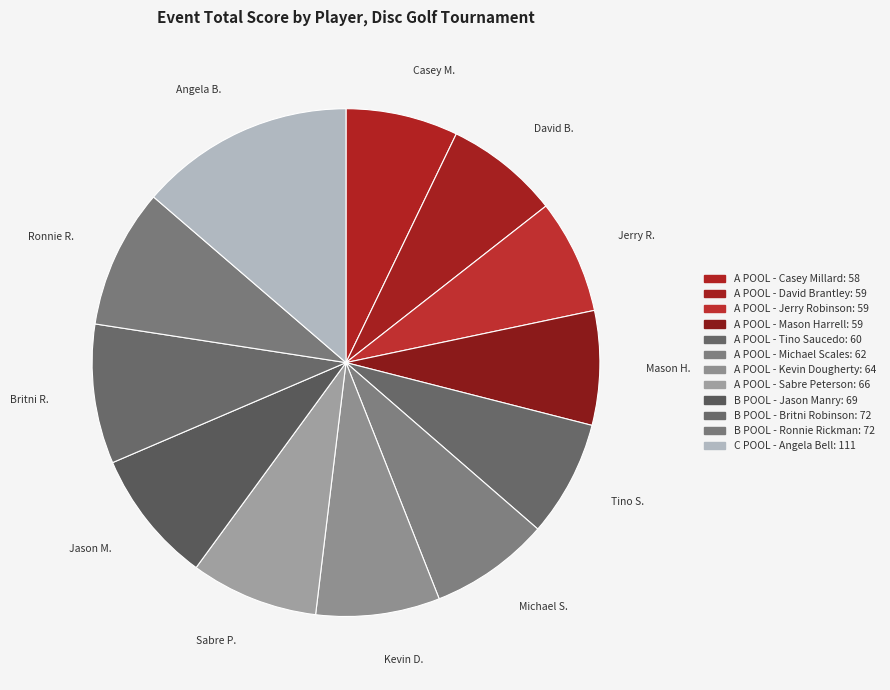

Count the number of slices in the pie.

12